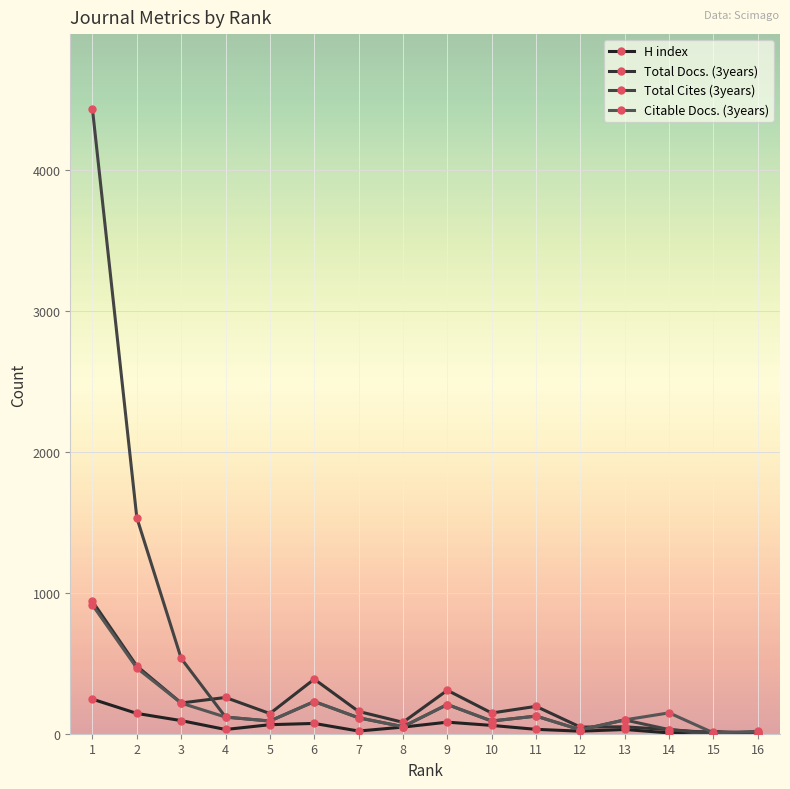

Is this an area chart (filled region under the line)?

No